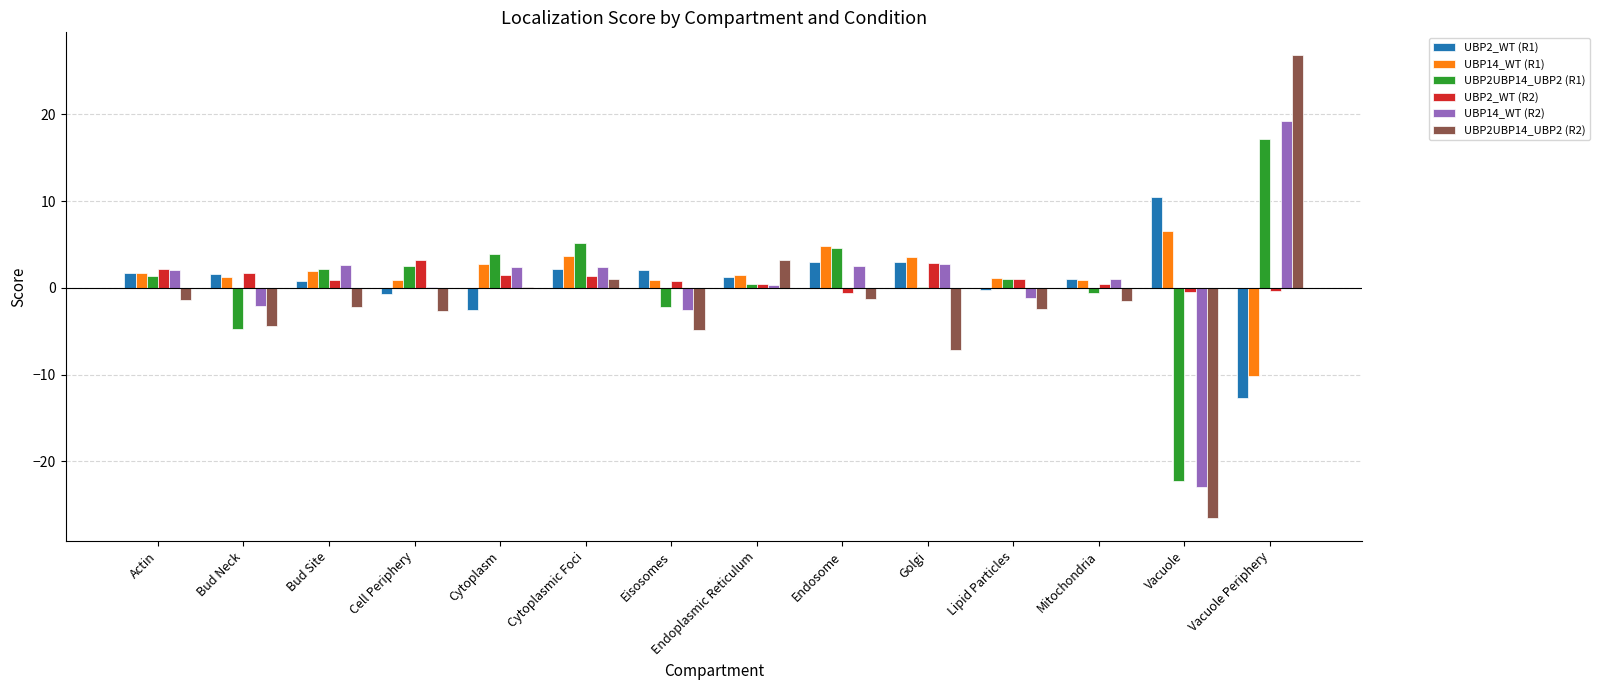

How many values in the UBP14_WT (R2) series exceed 2?

7